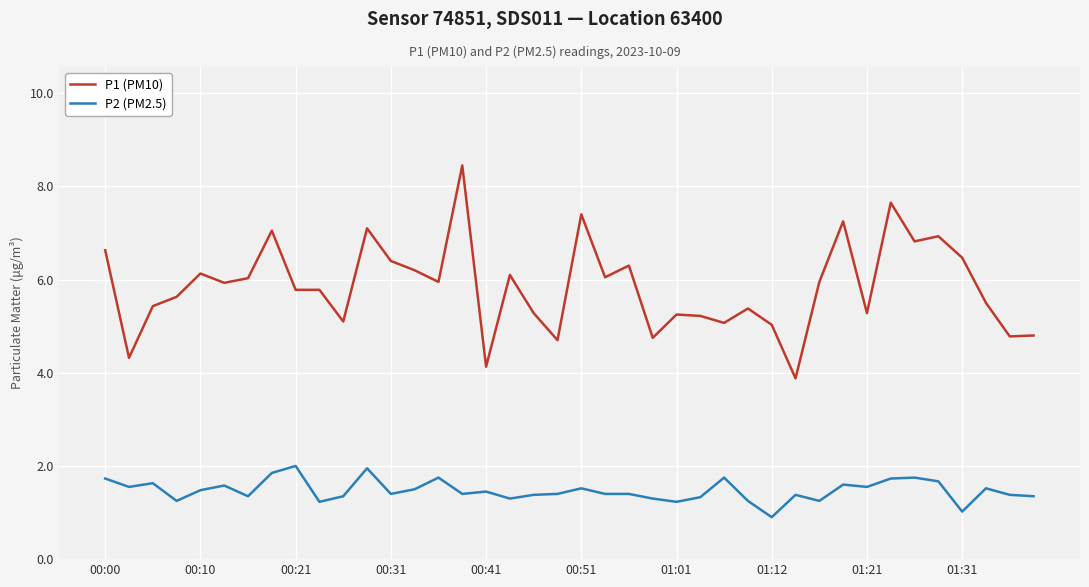

Which series has the largest range (max minus min)?

P1 (PM10)